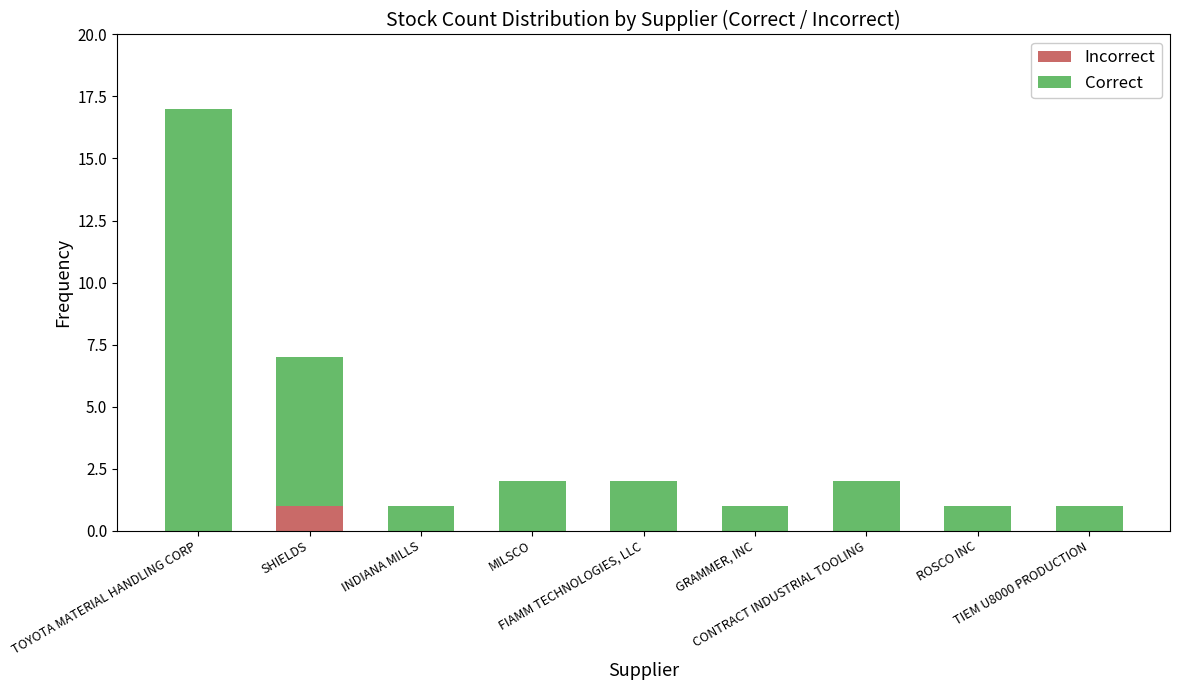

Count the number of data series in this chart.

2